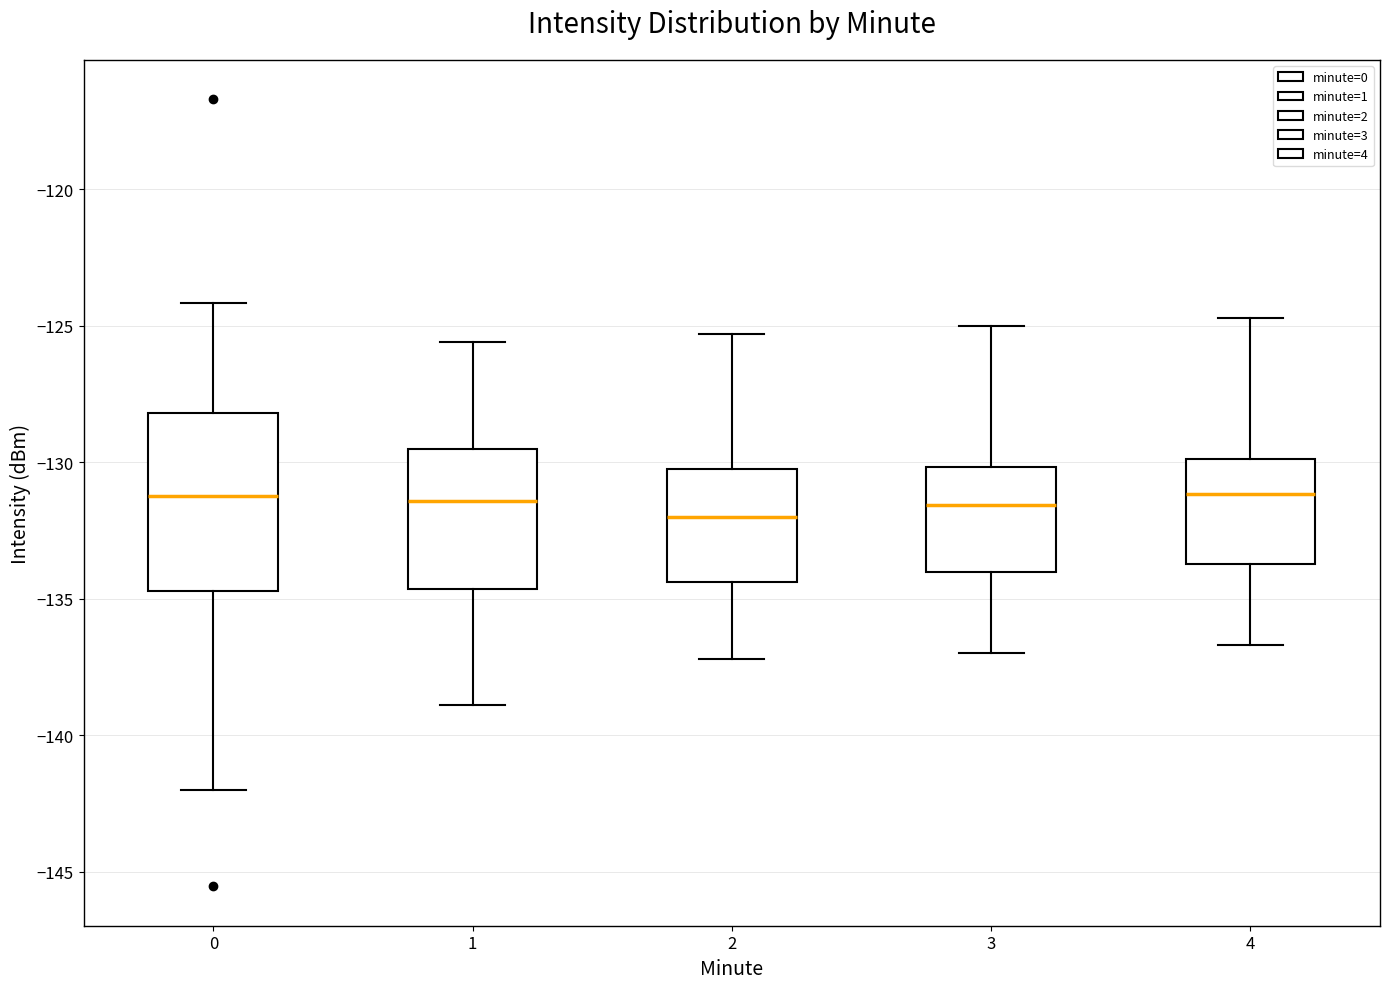

Reading left to right, transcribe this box plot: for each box, give where its median line is, the range the box spans, and where its two whiskers end, as read against the y-axis. The values are not printed on the chart, so give them approximately, as read against the axis.

0: median -131.0, box -134.5 to -128.0, whiskers -142.0 to -124.0
1: median -131.5, box -134.5 to -129.5, whiskers -139.0 to -125.5
2: median -132.0, box -134.5 to -130.0, whiskers -137.0 to -125.5
3: median -131.5, box -134.0 to -130.0, whiskers -137.0 to -125.0
4: median -131.0, box -133.5 to -130.0, whiskers -136.5 to -124.5